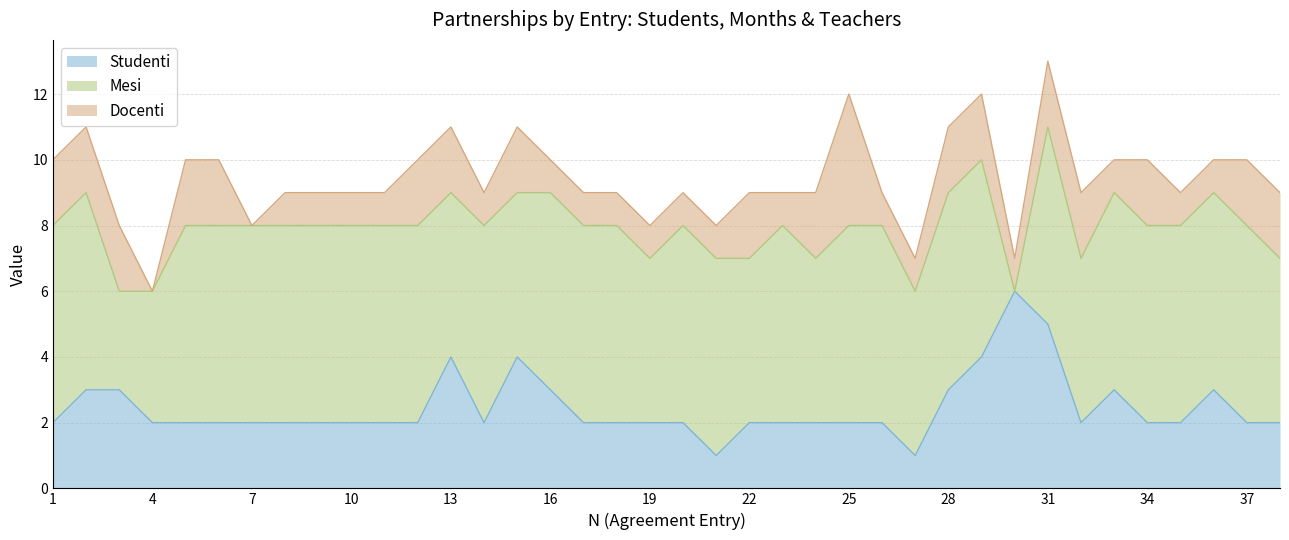

What is the value of the Docenti point at the 12th from the left?

2